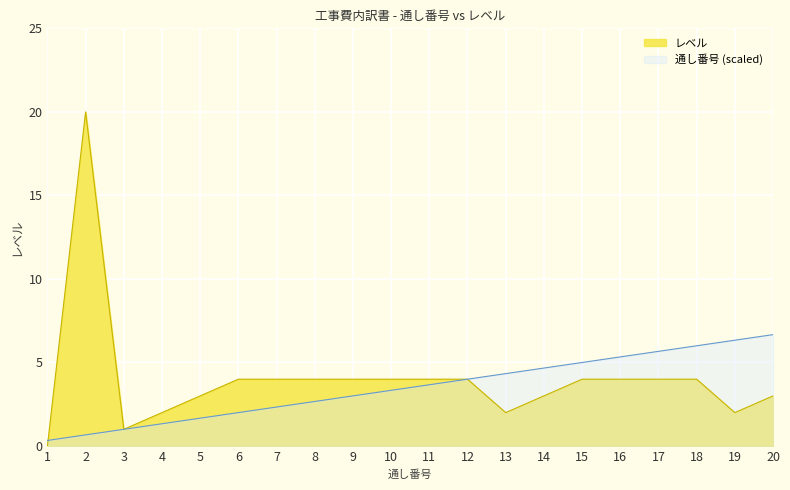

The レベル series shows 1.4 at 20. True or false?

False